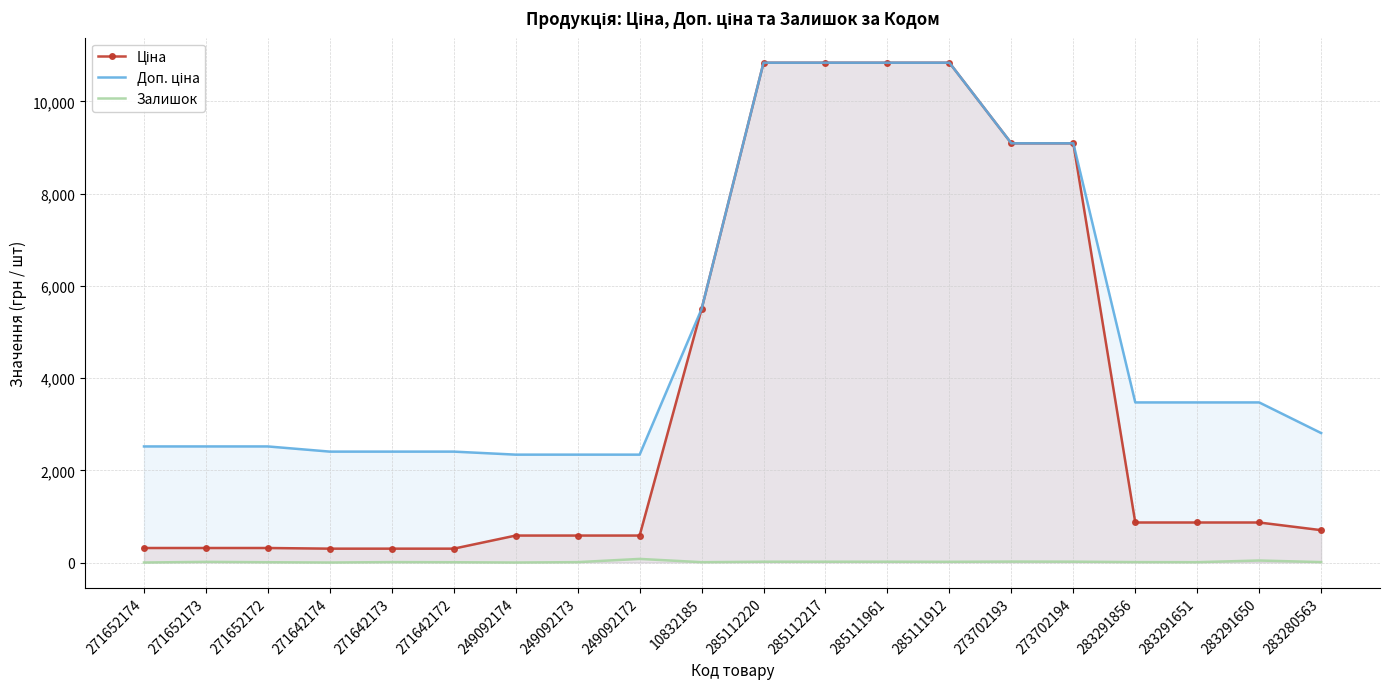

Rank the categories by Доп. ціна value from highest to lowest.

285112220, 285112217, 285111961, 285111912, 273702193, 273702194, 10832185, 283291856, 283291651, 283291650, 283280563, 271652174, 271652173, 271652172, 271642174, 271642173, 271642172, 249092174, 249092173, 249092172